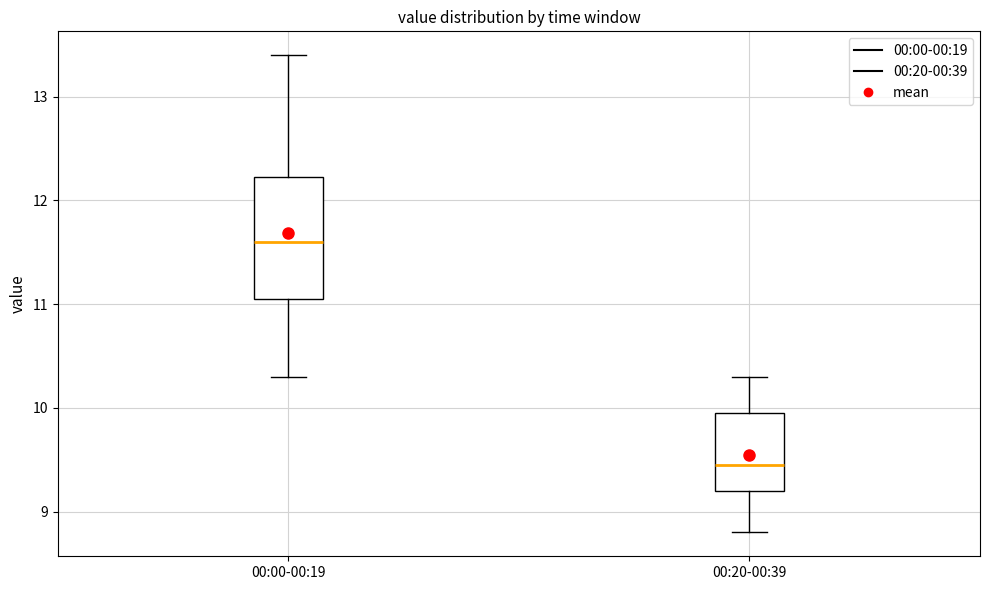

Reading left to right, read every box against the y-axis: the position of its median line, the range the box covers, and the ends of its whiskers. The values are not printed on the chart, so give them approximately, as read against the axis.

00:00-00:19: median 11.6, box 11.1 to 12.2, whiskers 10.3 to 13.4
00:20-00:39: median 9.5, box 9.2 to 10.0, whiskers 8.8 to 10.3